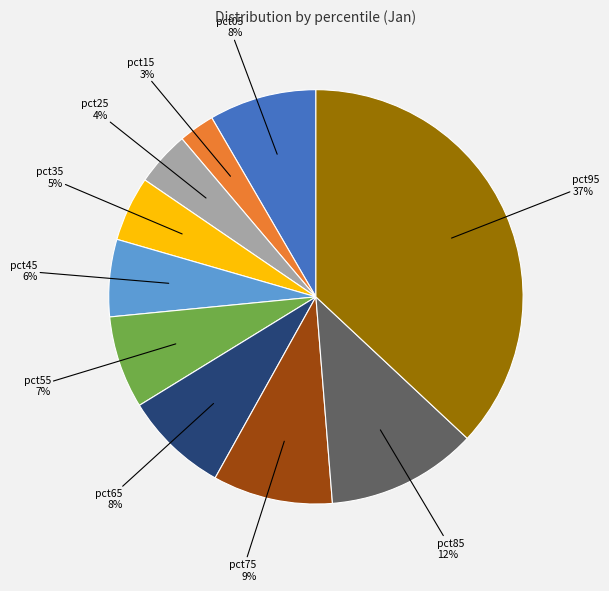

Is there a majority slice in this chart?

No